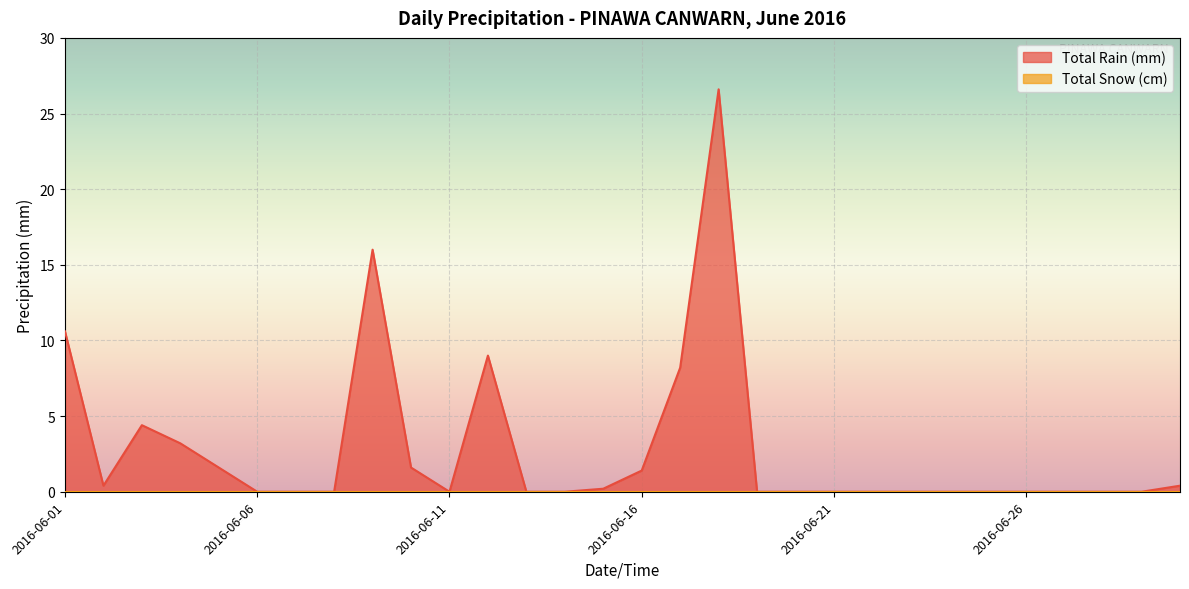

Which series has the largest range (max minus min)?

Total Rain (mm)